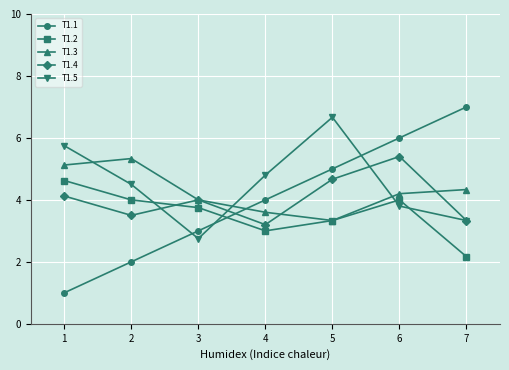

How many interior local peaks does the T1.3 series have?

1